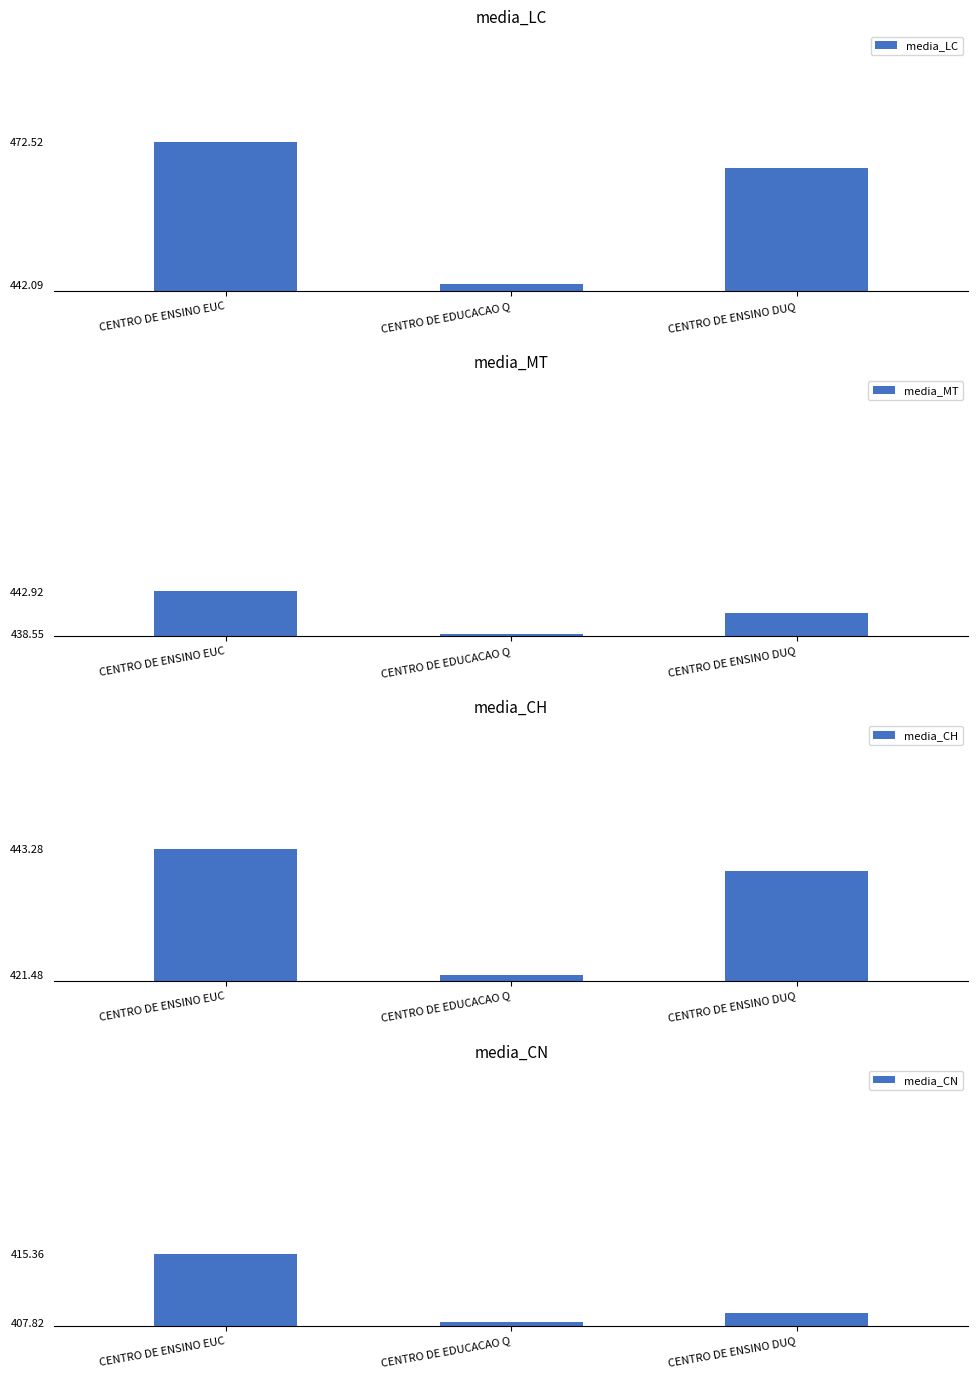

How many data points in media_MT are less than 440?

1